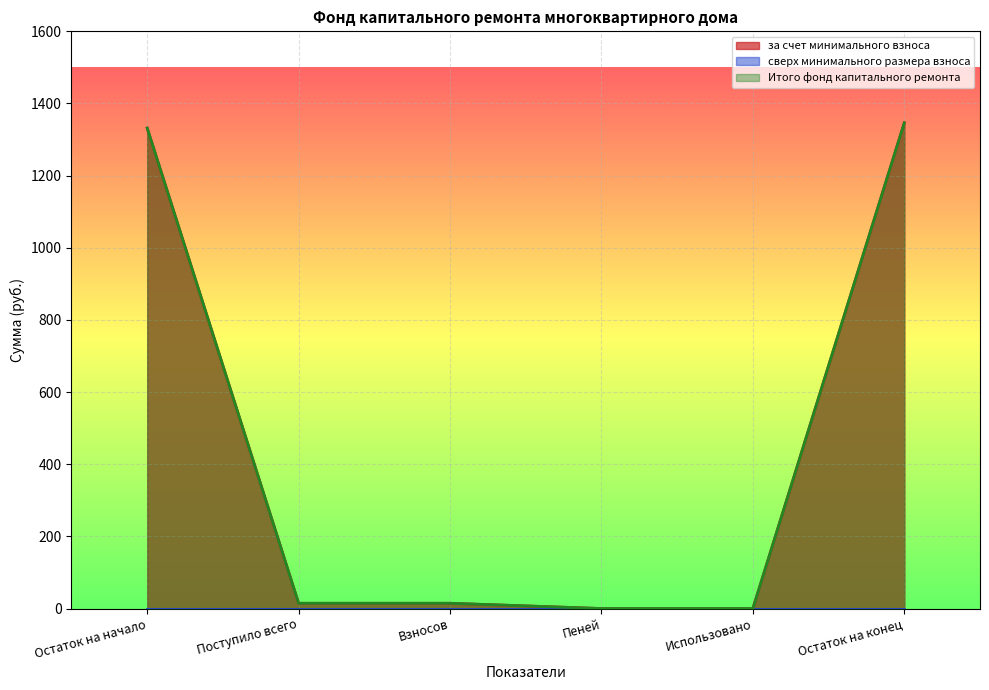

True or false: за счет минимального взноса and Итого фонд капитального ремонта intersect in this chart.

False